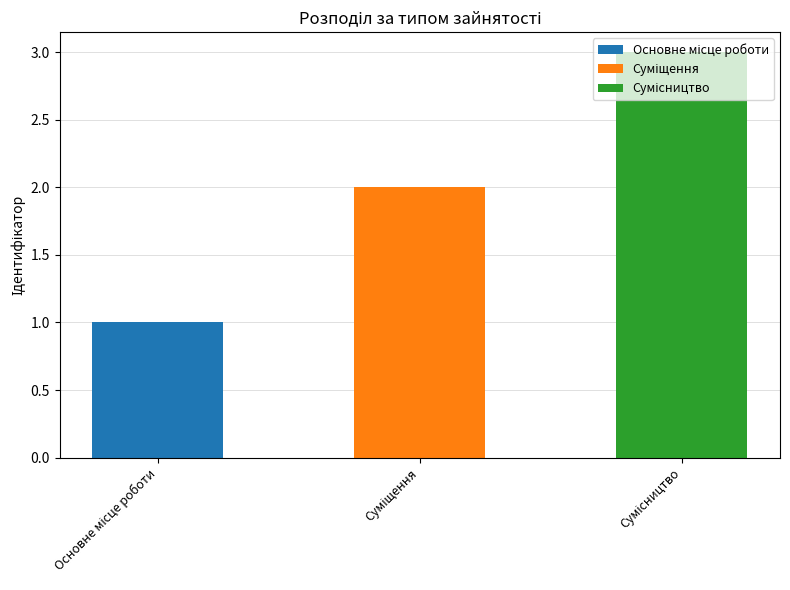

Rank the categories by value from lowest to highest.

Основне місце роботи, Суміщення, Сумісництво